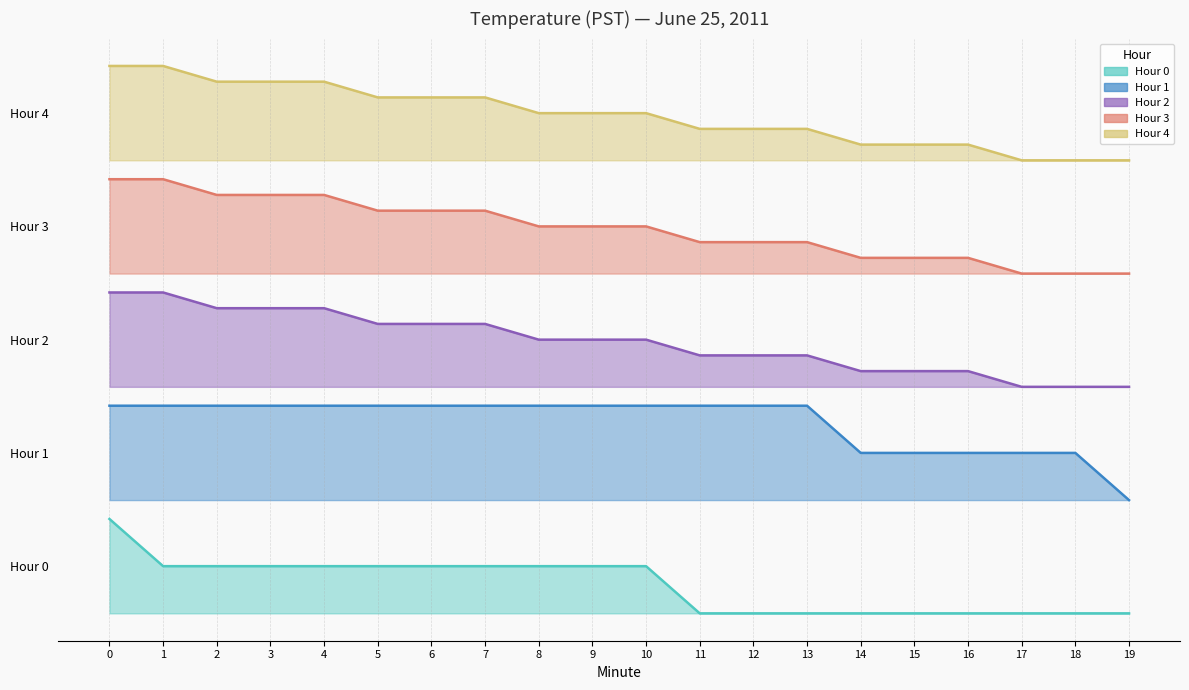

What are all the series names shown in the legend?

Hour 0, Hour 1, Hour 2, Hour 3, Hour 4